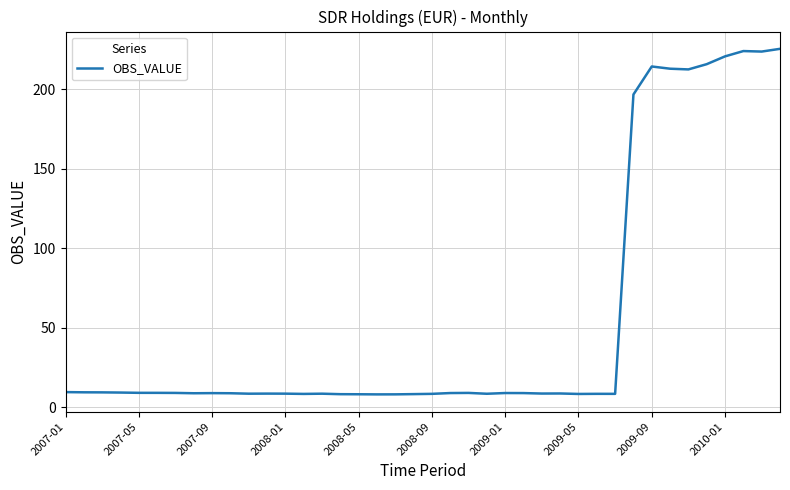

What is the greatest value displayed?

225.3